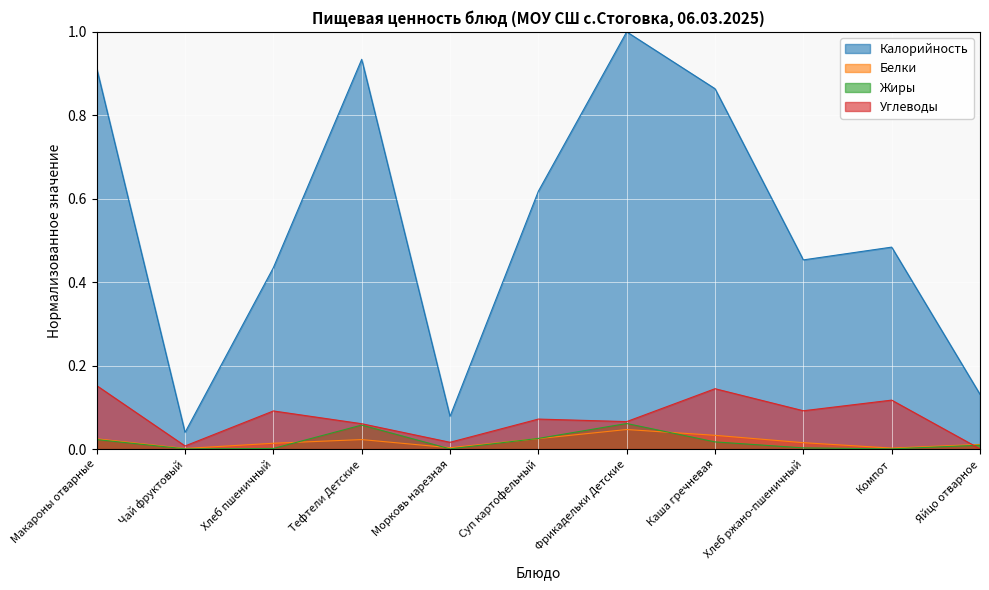

Which series has the largest range (max minus min)?

Калорийность